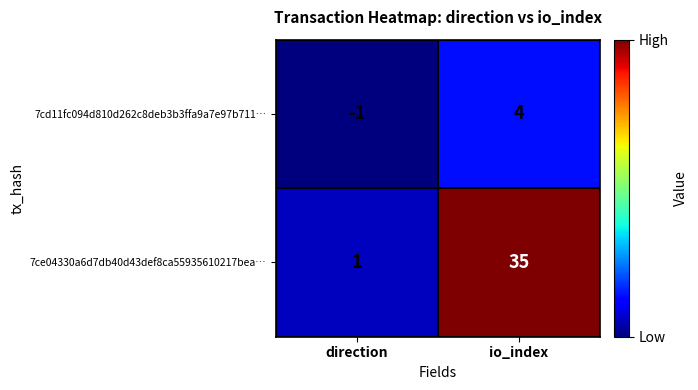

Reading left to right, extract all data points from this chart.

7cd11fc094d810d262c8deb3b3ffa9a7e97b711…: -1	4
7ce04330a6d7db40d43def8ca55935610217bea…: 1	35